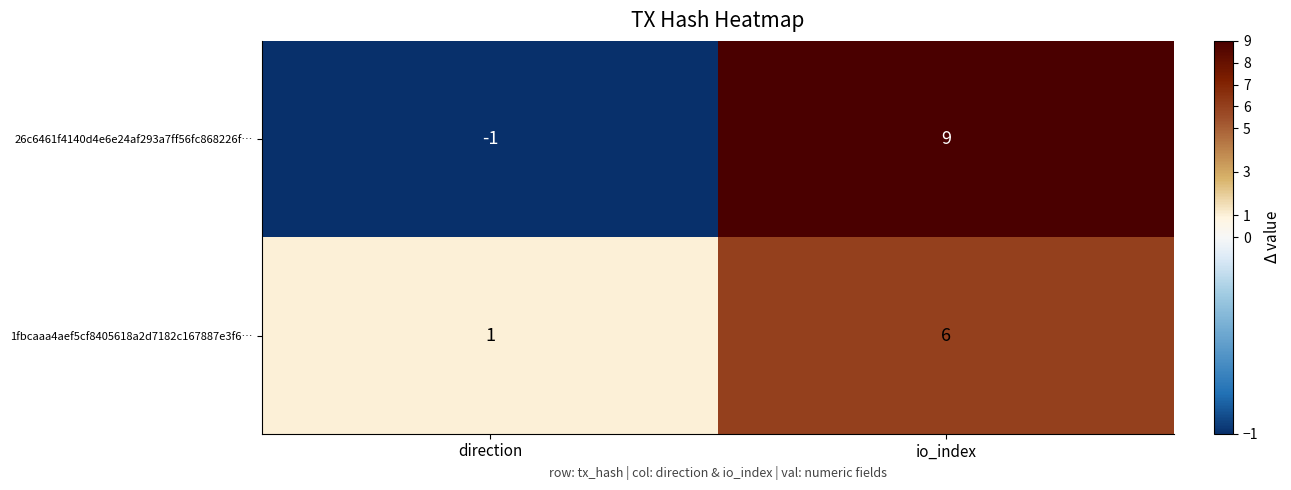

Count the number of data series in this chart.

2